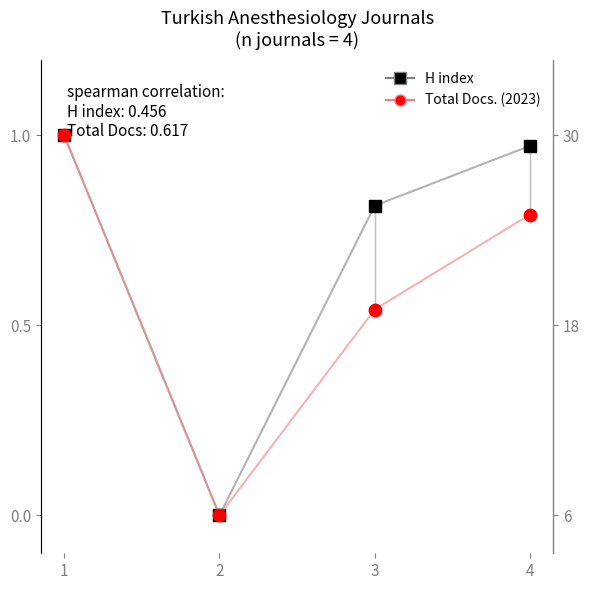

What are all the series names shown in the legend?

H index, Total Docs. (2023)